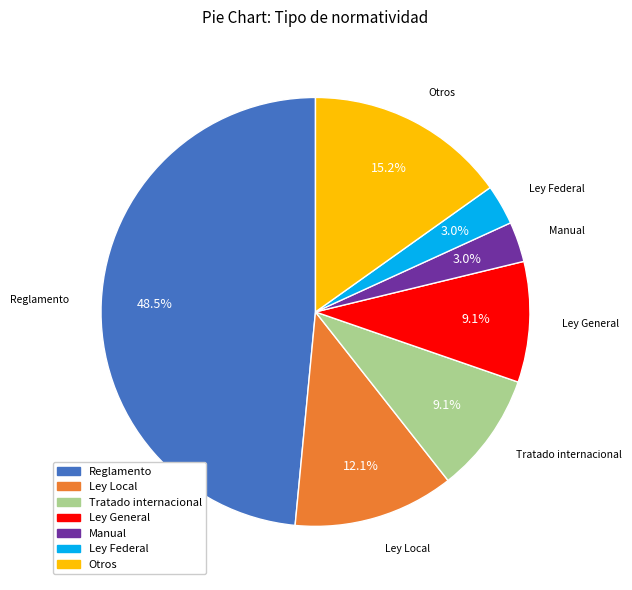

Is there a majority slice in this chart?

No